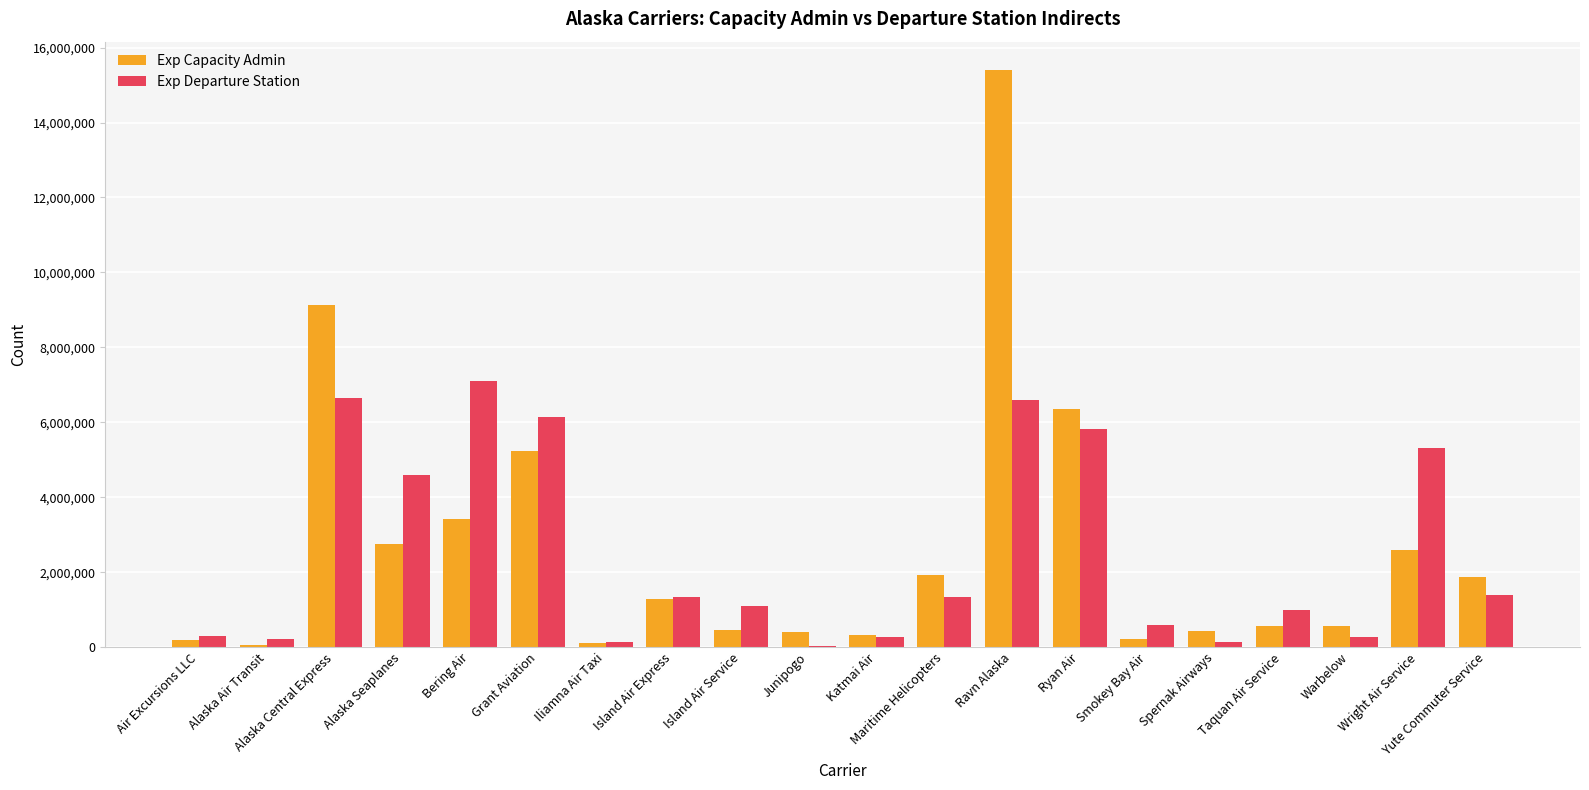

What are all the series names shown in the legend?

Exp Capacity Admin, Exp Departure Station